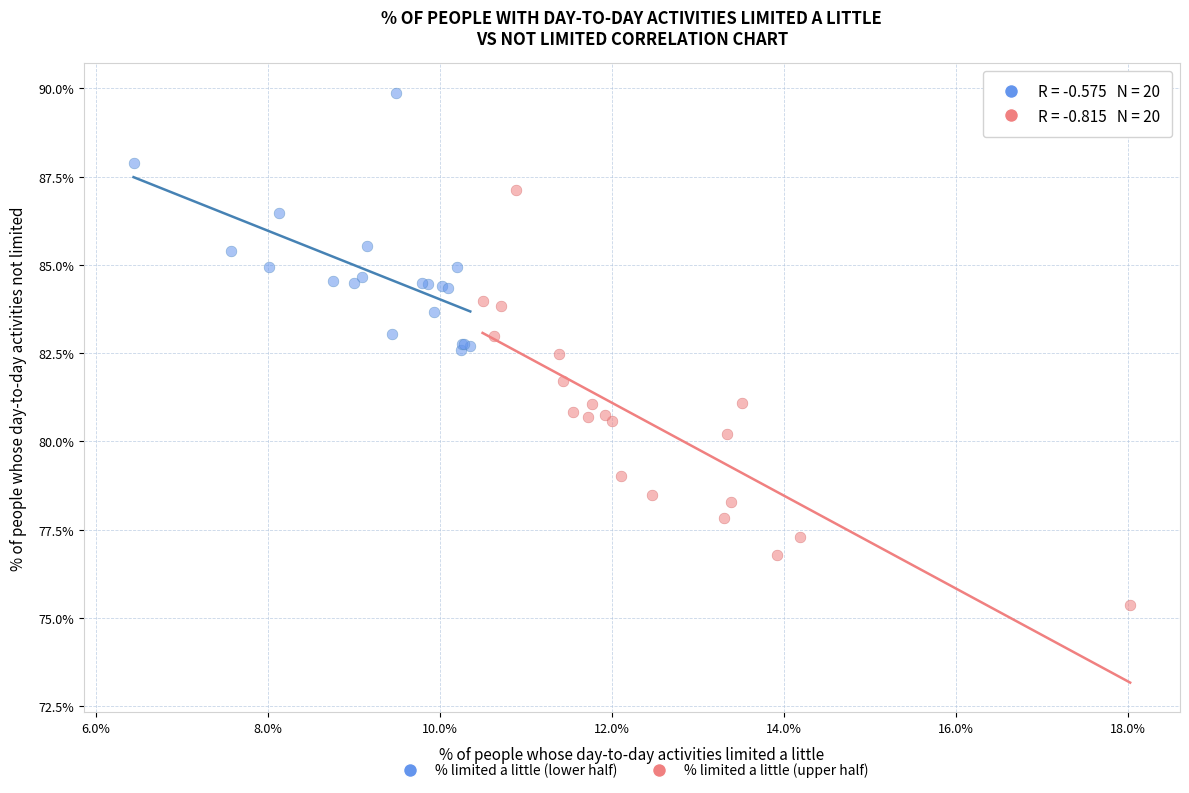

What are all the series names shown in the legend?

% limited a little (lower half), % limited a little (upper half)